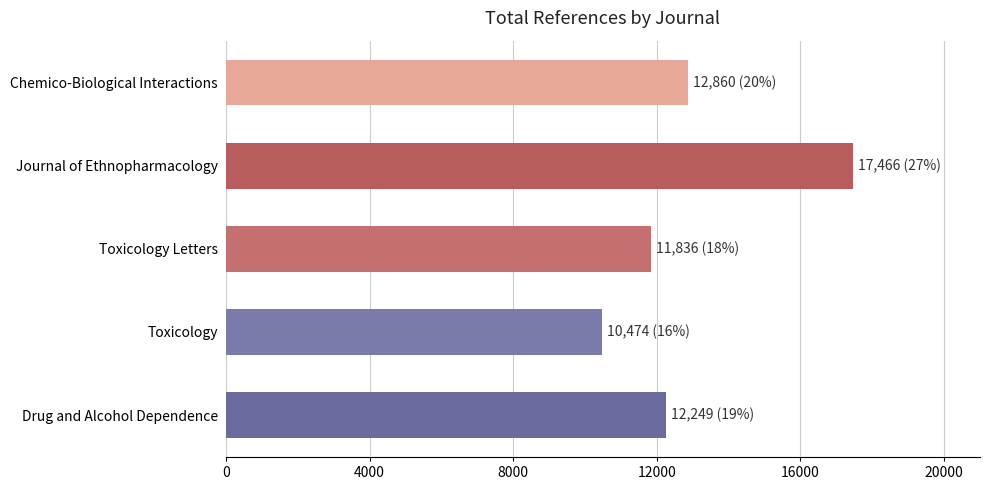

Rank the categories by value from lowest to highest.

Toxicology, Toxicology Letters, Drug and Alcohol Dependence, Chemico-Biological Interactions, Journal of Ethnopharmacology